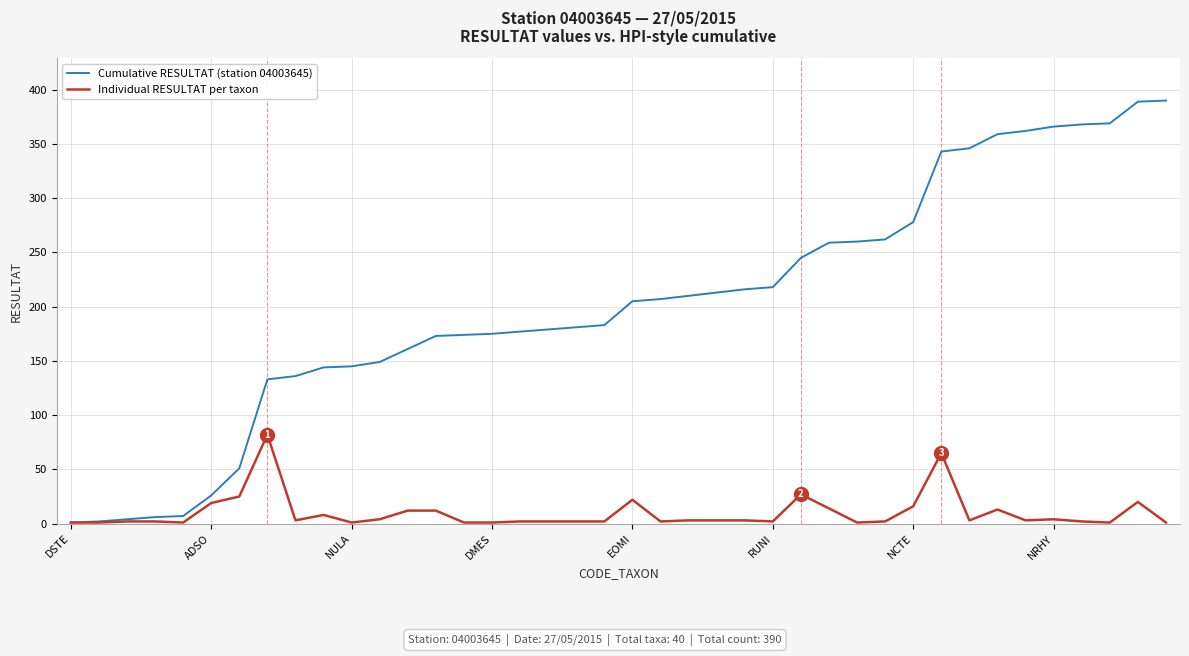

What is the average value of the Individual RESULTAT per taxon series?

10